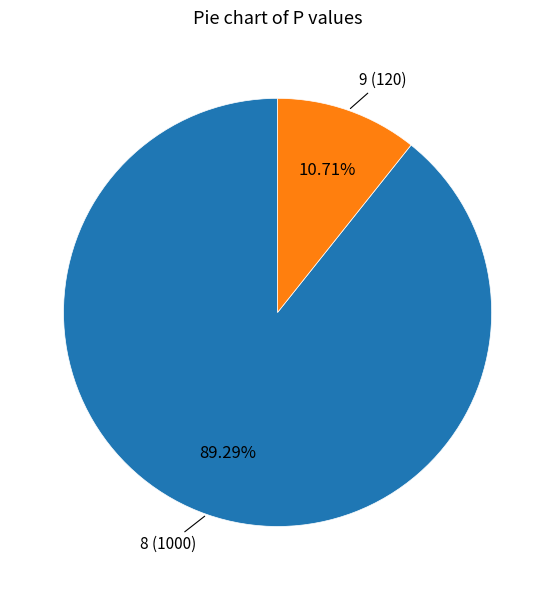

Do 8 and 9 together represent more than half of the pie?

Yes